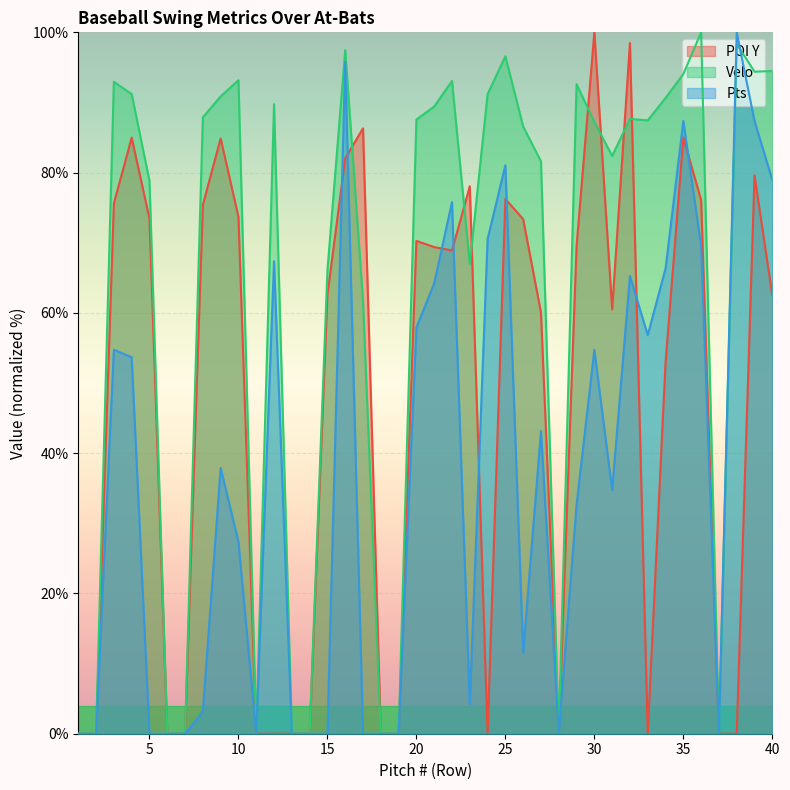

Between 26 and 7, which is larger?

26